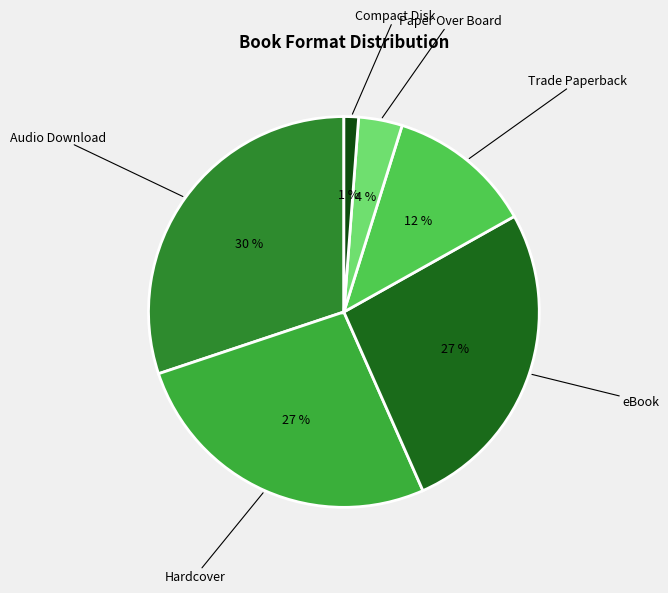

Rank the categories by value from highest to lowest.

Audio Download, Hardcover, eBook, Trade Paperback, Paper Over Board, Compact Disk